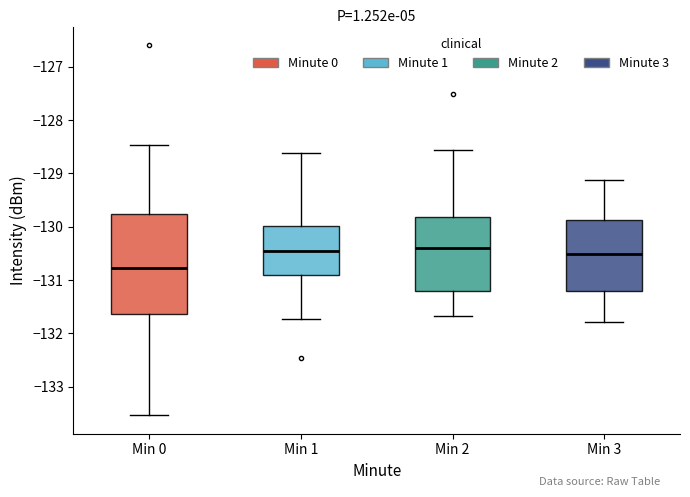

Which box has the lowest median line?

Min 0